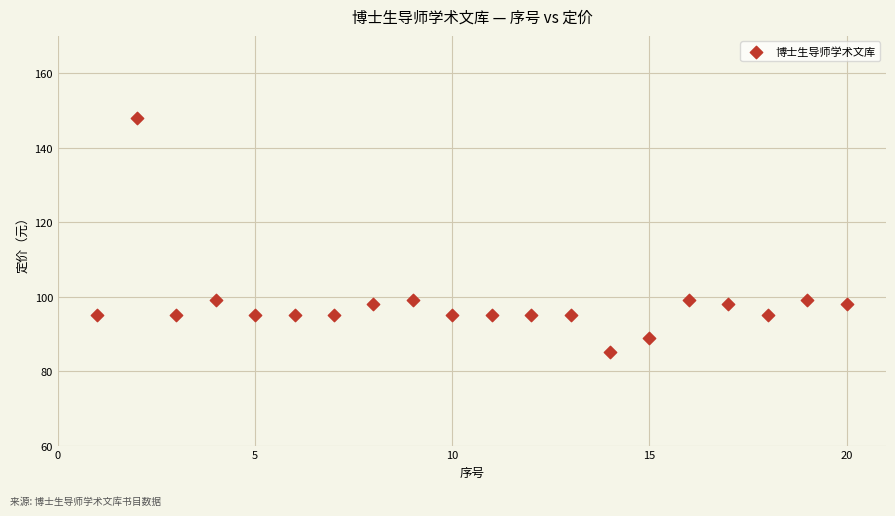

What is the range of Y values (max minus min)?

63